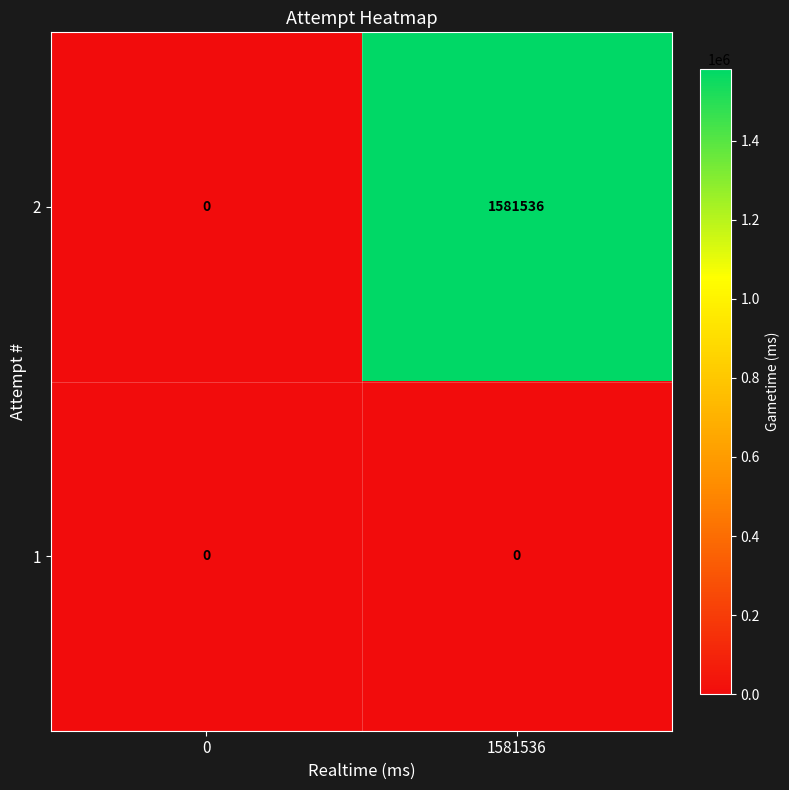

What is the difference between the 2 values at 0 and 1581536?

1581536